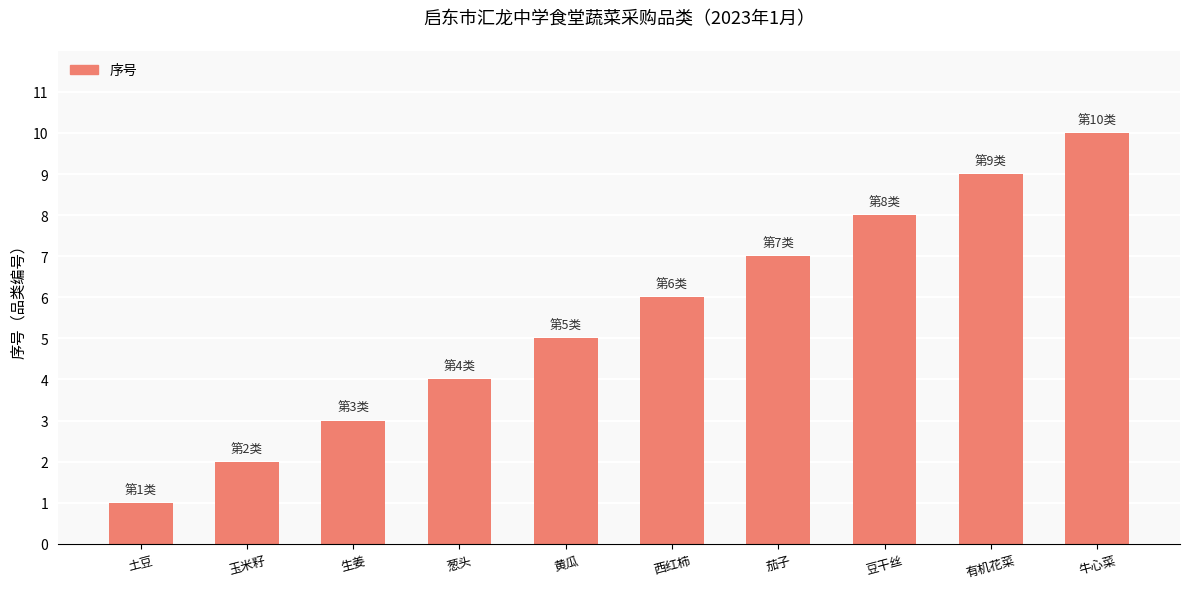

What is the change in value from 豆干丝 to 牛心菜?

+2